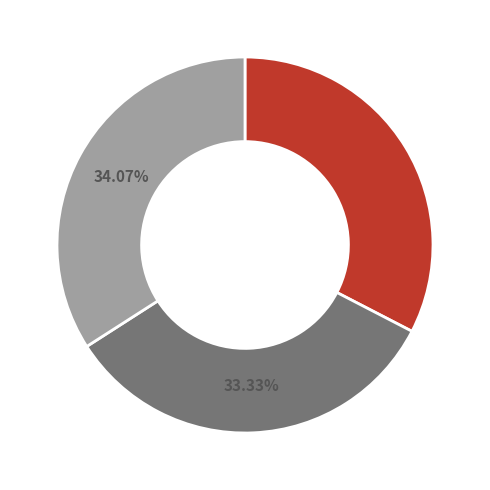

Is there any slice that represents more than half of the pie?

No